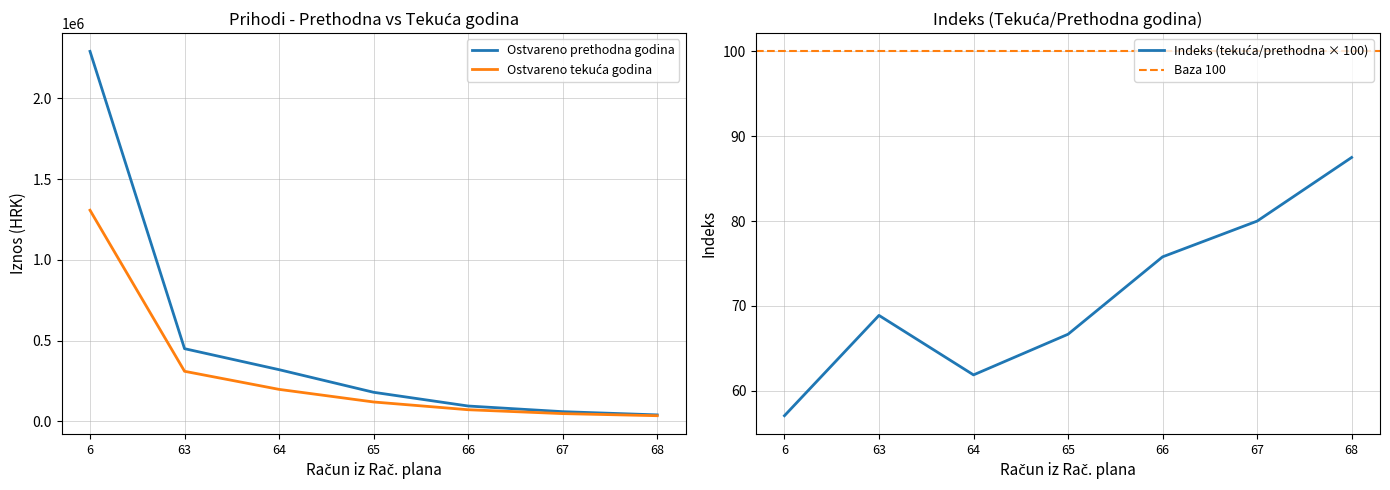

The value of Ostvareno prethodna godina at 65 is 75862.4. True or false?

False